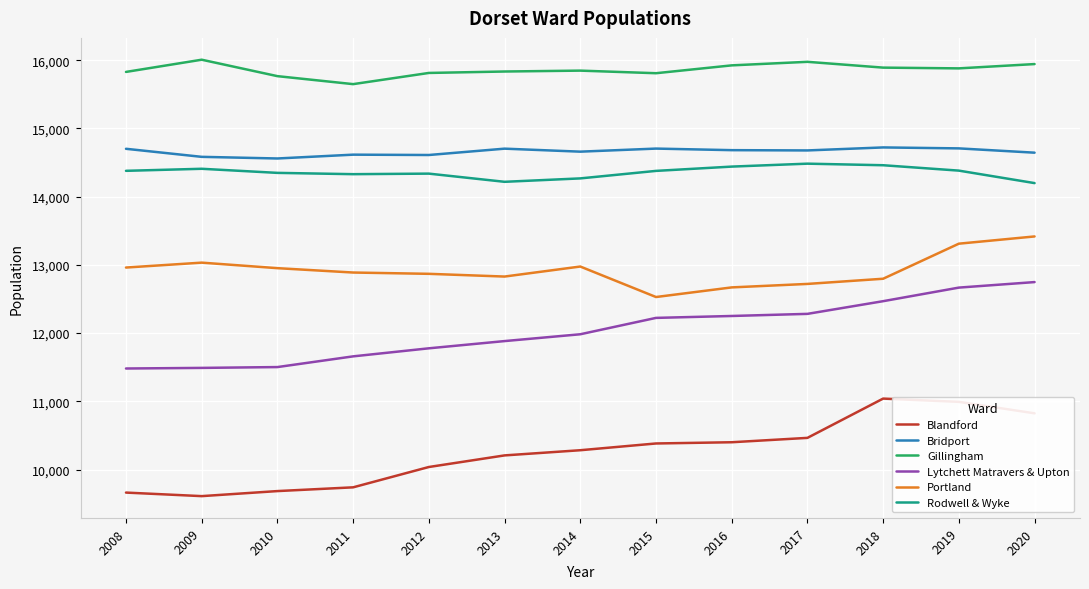

What is the total value across all series at 2010?

78814